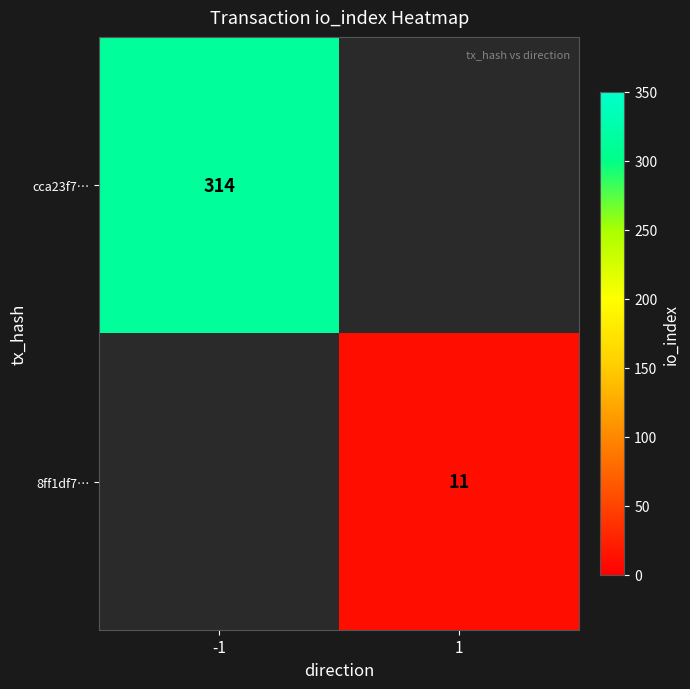

The cca23f7… series shows 563 at -1. True or false?

False